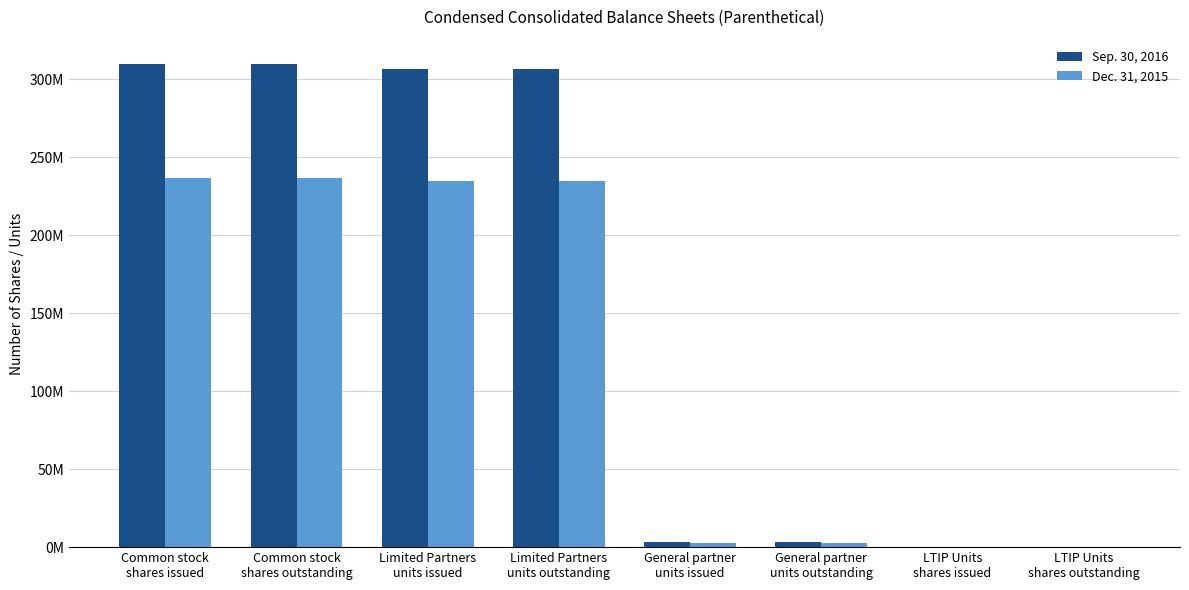

What is the difference between the second highest and minimum values in the Sep. 30, 2016 series?

309500000